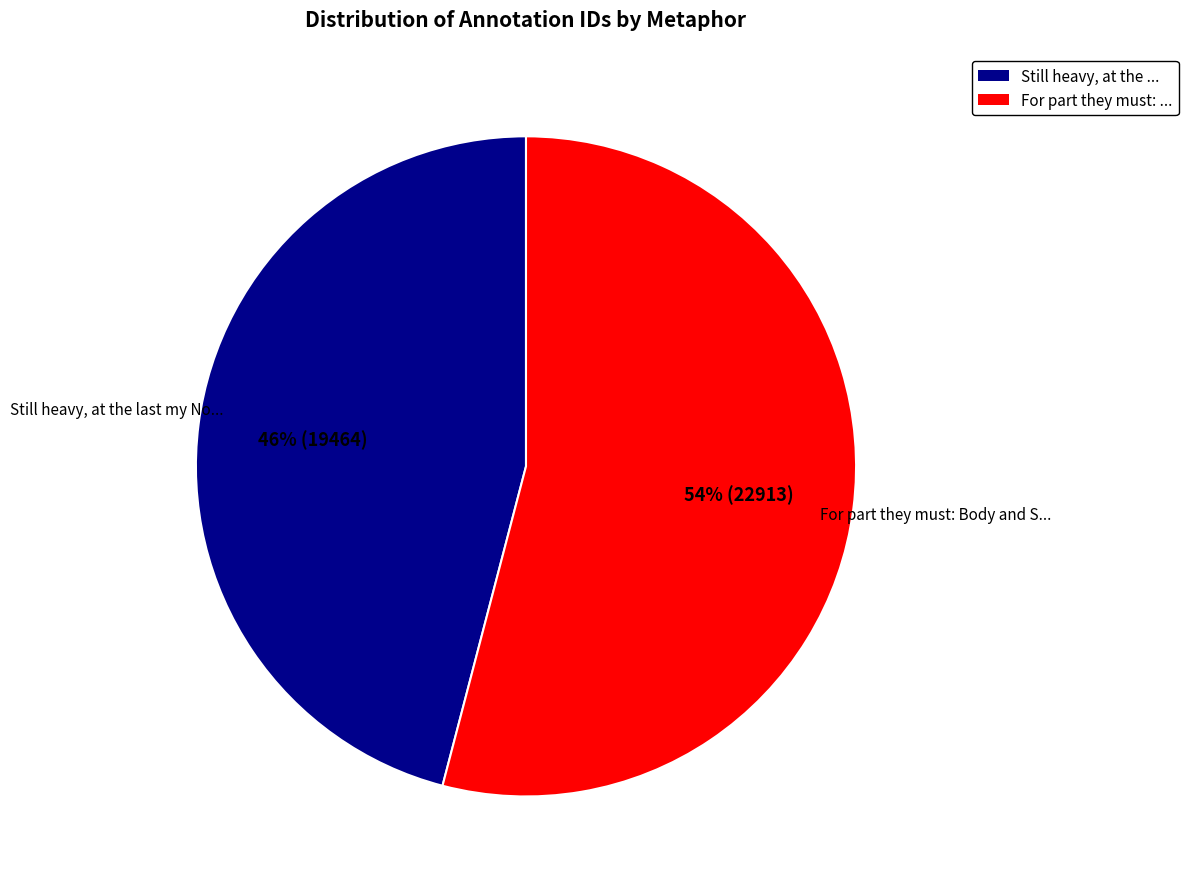

To the nearest percent, what percentage of the pie is Still heavy, at the ...?

46%